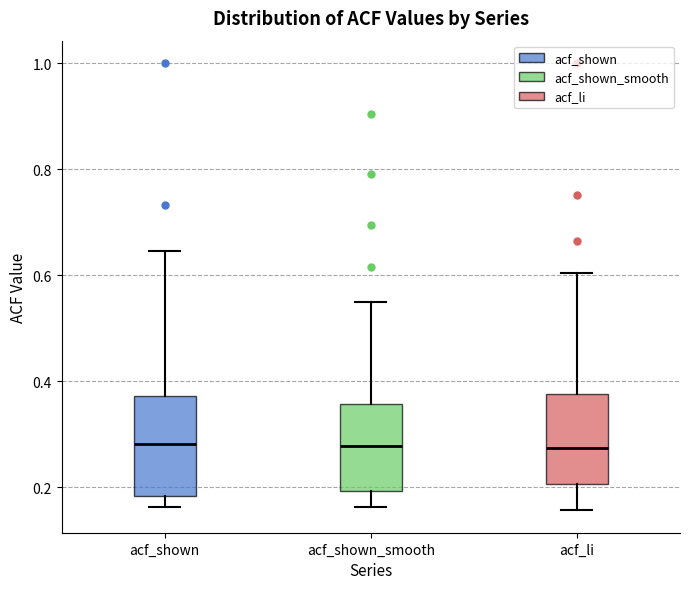

Reading left to right, transcribe this box plot: for each box, give where its median line is, the range the box spans, and where its two whiskers end, as read against the y-axis. The values are not printed on the chart, so give them approximately, as read against the axis.

acf_shown: median 0.28, box 0.18 to 0.38, whiskers 0.16 to 0.64
acf_shown_smooth: median 0.28, box 0.20 to 0.36, whiskers 0.16 to 0.54
acf_li: median 0.28, box 0.20 to 0.38, whiskers 0.16 to 0.60